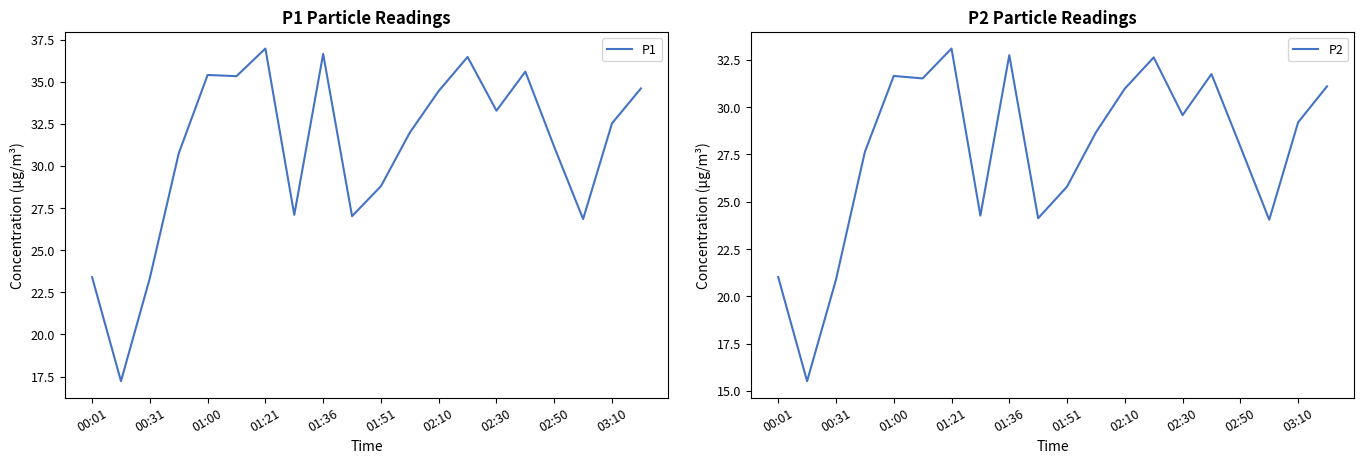

How many data points does each series have?

20